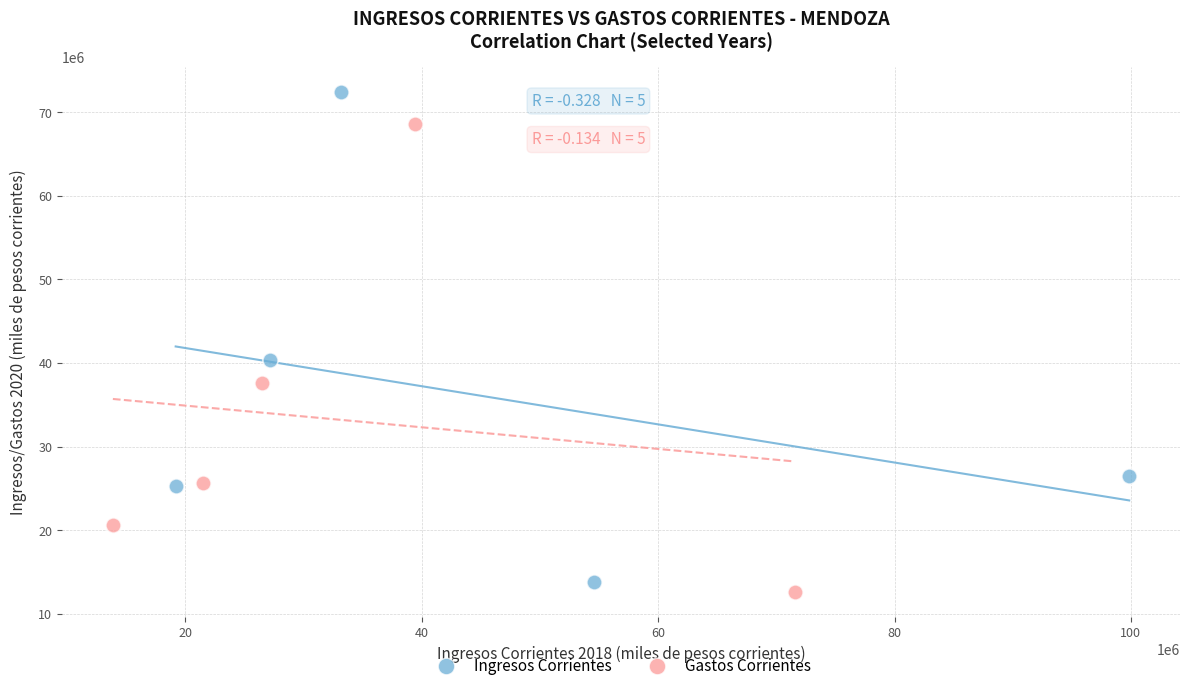

Which series contains the highest Y value?

Ingresos Corrientes